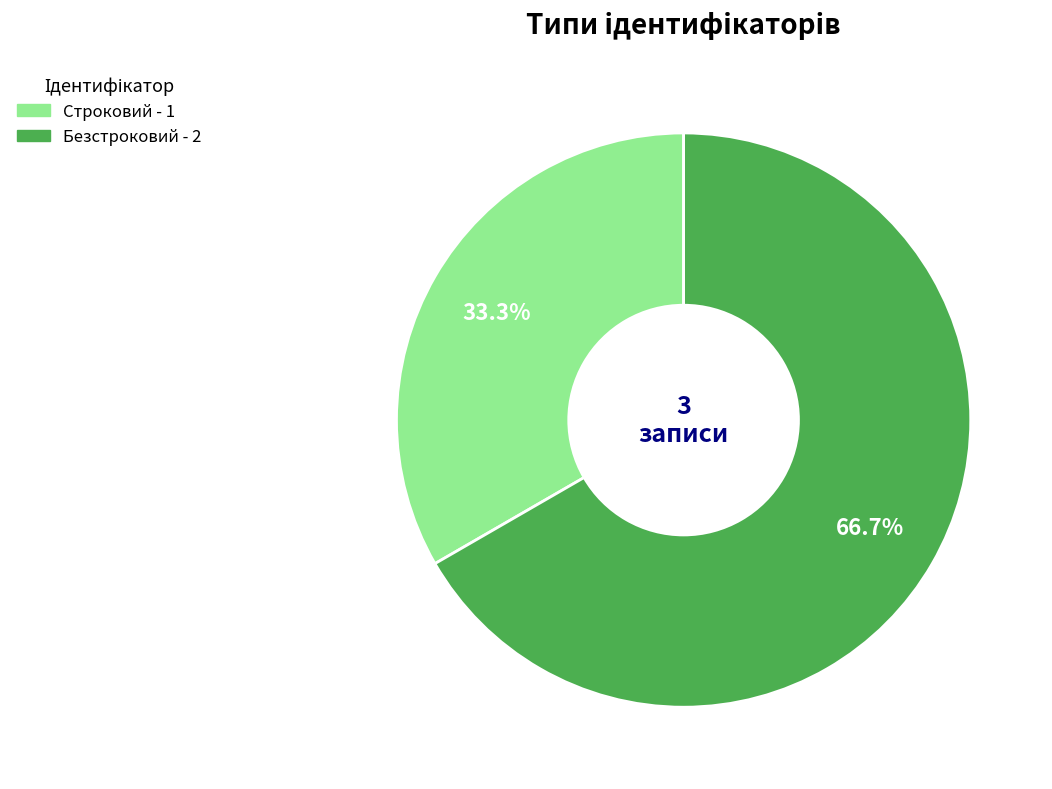

To the nearest percent, what portion does Безстроковий represent?

67%